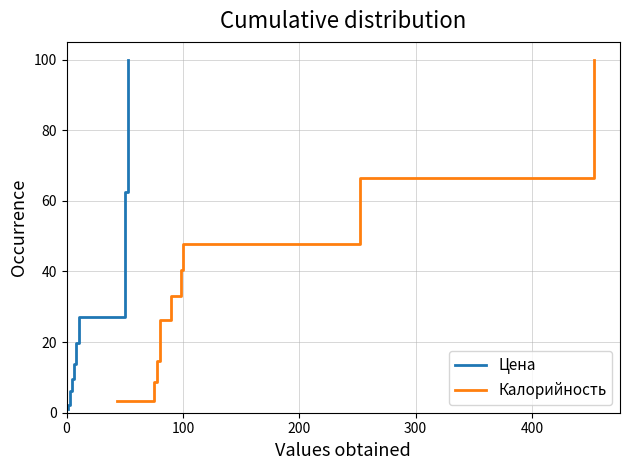

What is the maximum value for Цена?

100.0